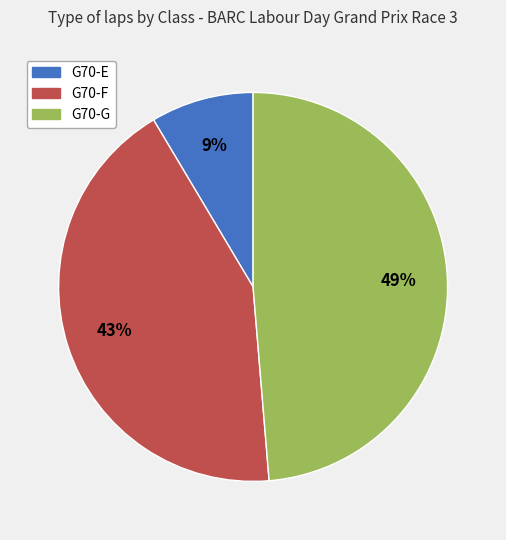

Is there a majority slice in this chart?

No